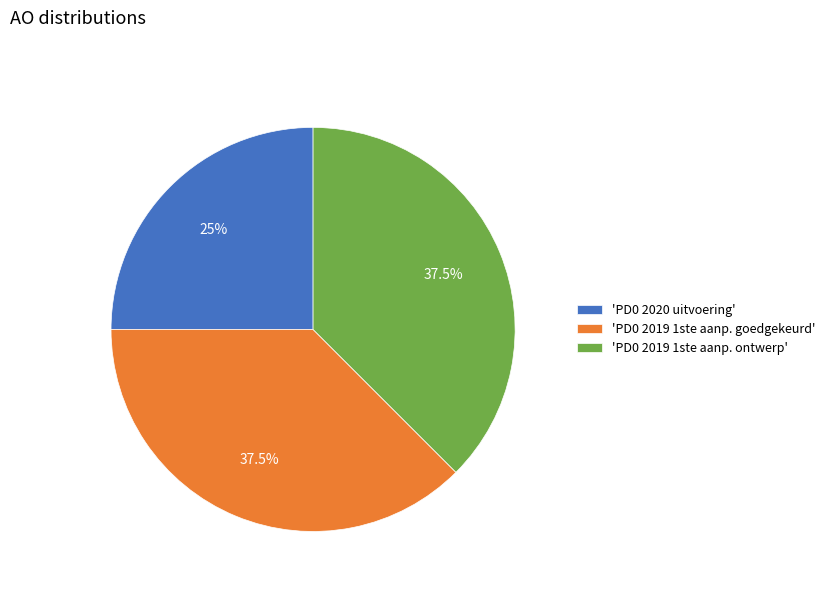

Combined, what portion of the pie is 'PD0 2019 1ste aanp. ontwerp' and 'PD0 2019 1ste aanp. goedgekeurd'?

75.0%